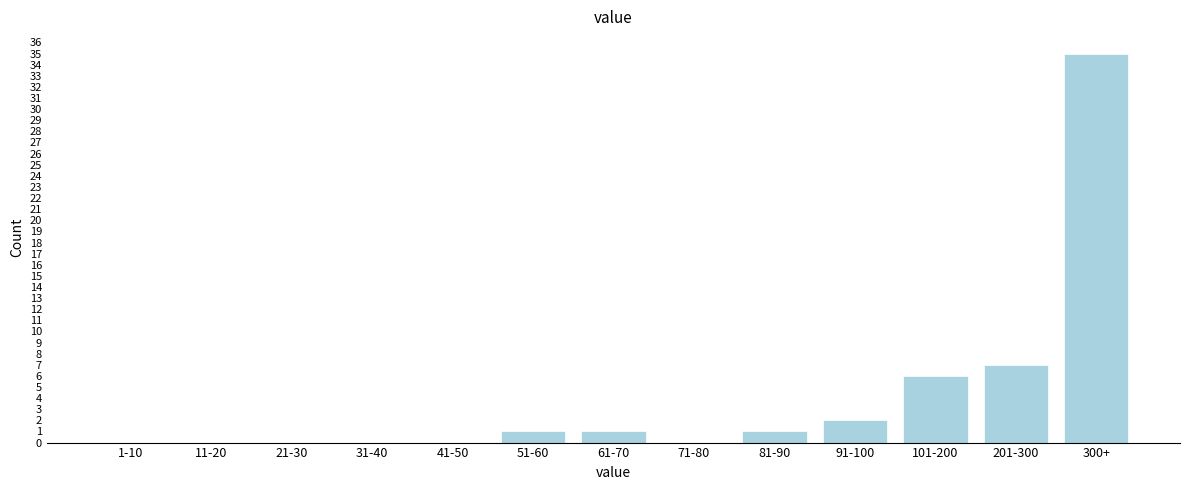

Reading left to right, what are all the values shown in this chart?

1-10=0	11-20=0	21-30=0	31-40=0	41-50=0	51-60=1	61-70=1	71-80=0	81-90=1	91-100=2	101-200=6	201-300=7	300+=35